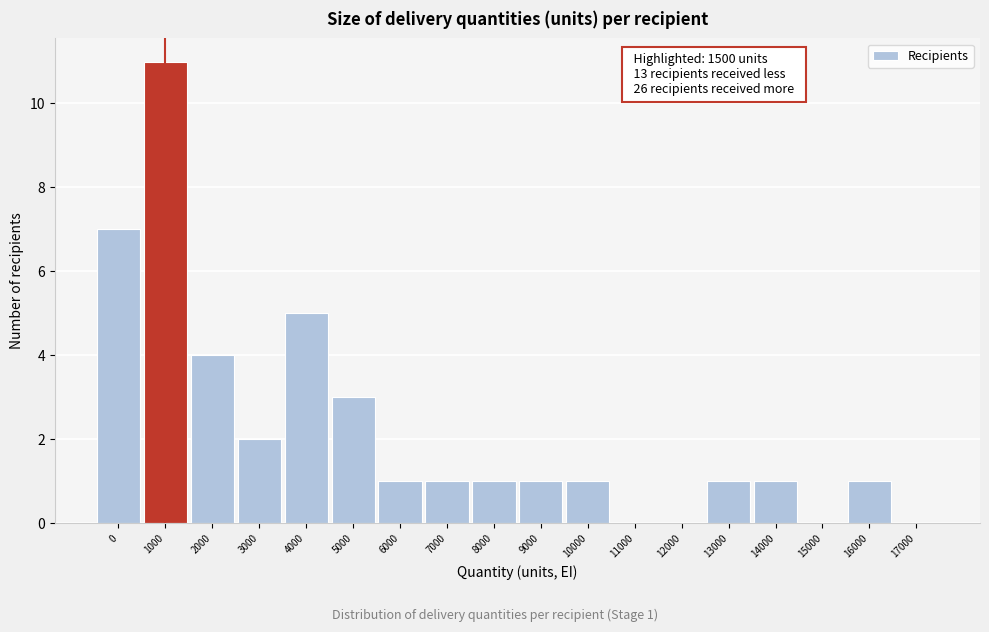

Reading right to left, list all the values displayed in this chart.

17000=0	16000=1	15000=0	14000=1	13000=1	12000=0	11000=0	10000=1	9000=1	8000=1	7000=1	6000=1	5000=3	4000=5	3000=2	2000=4	1000=11	0=7